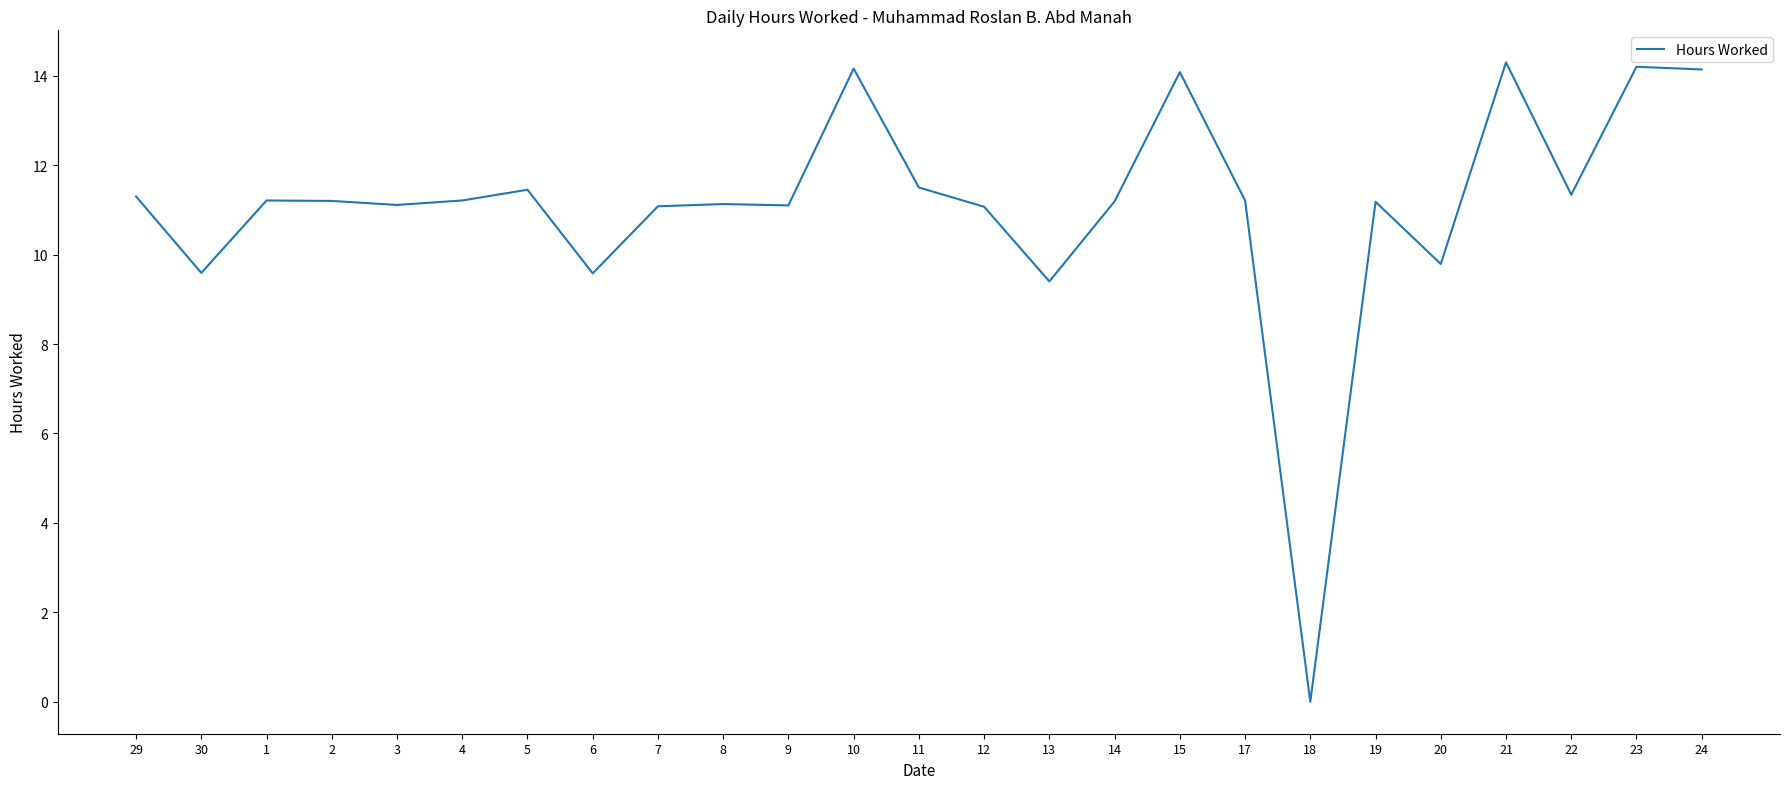

What position from the right is 21?

4